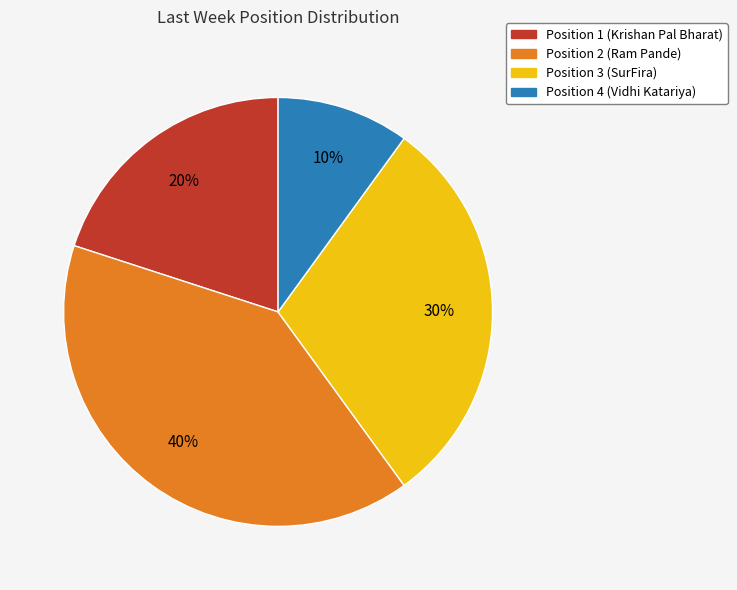

How many segments does this pie chart have?

4